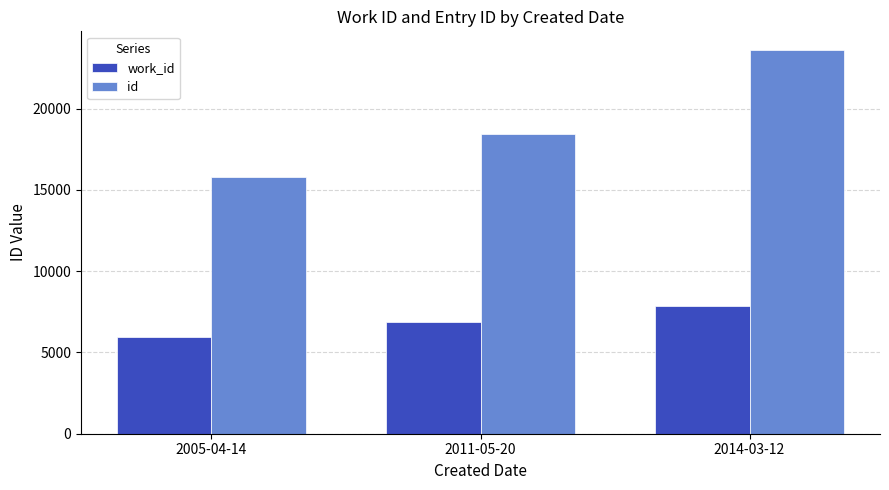

What is the label of the 1st bar from the right?

2014-03-12